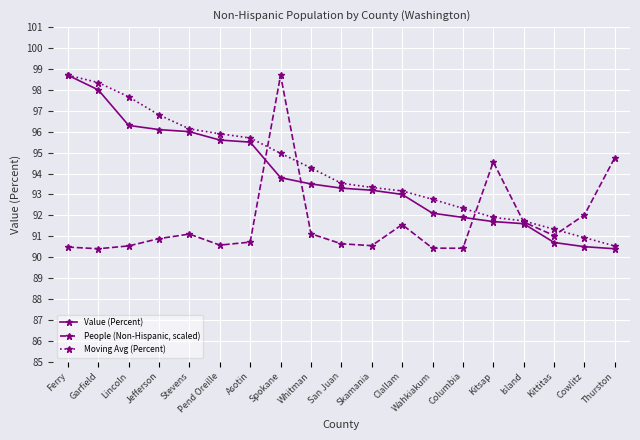

At how many categories does at least one series exceed 90?

19